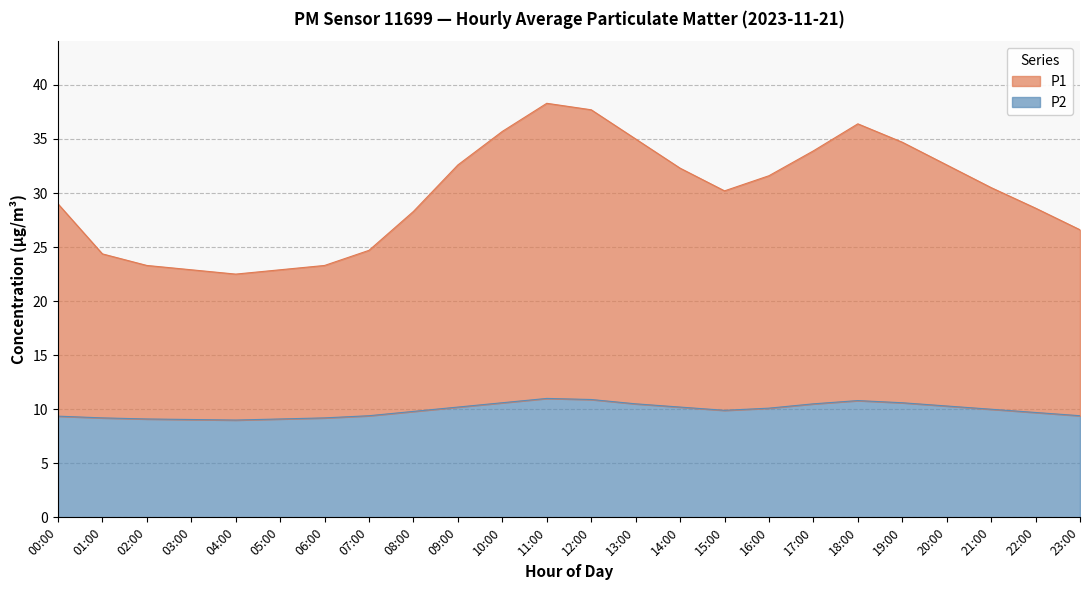

Read the P1 value at 11:00.

38.3